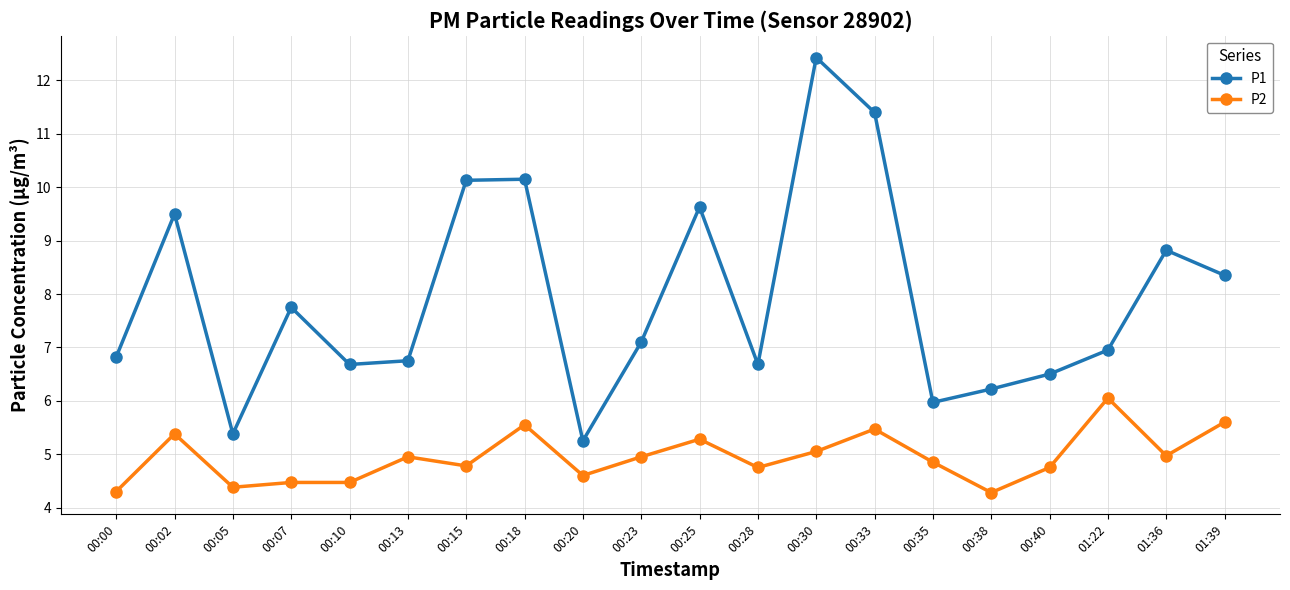

What is the maximum value for P1?

12.4